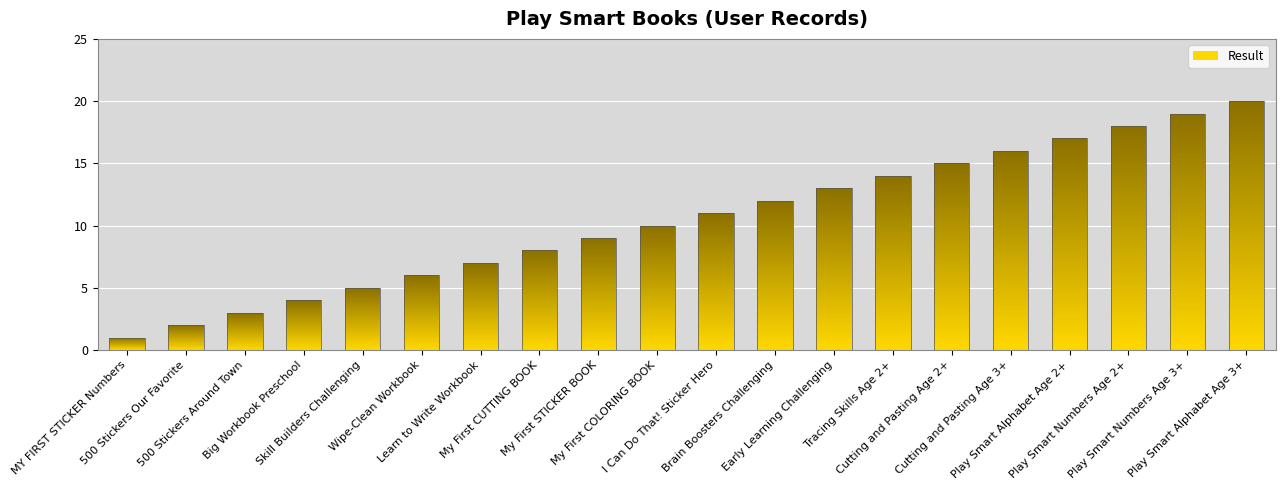

What is the greatest value displayed?

20